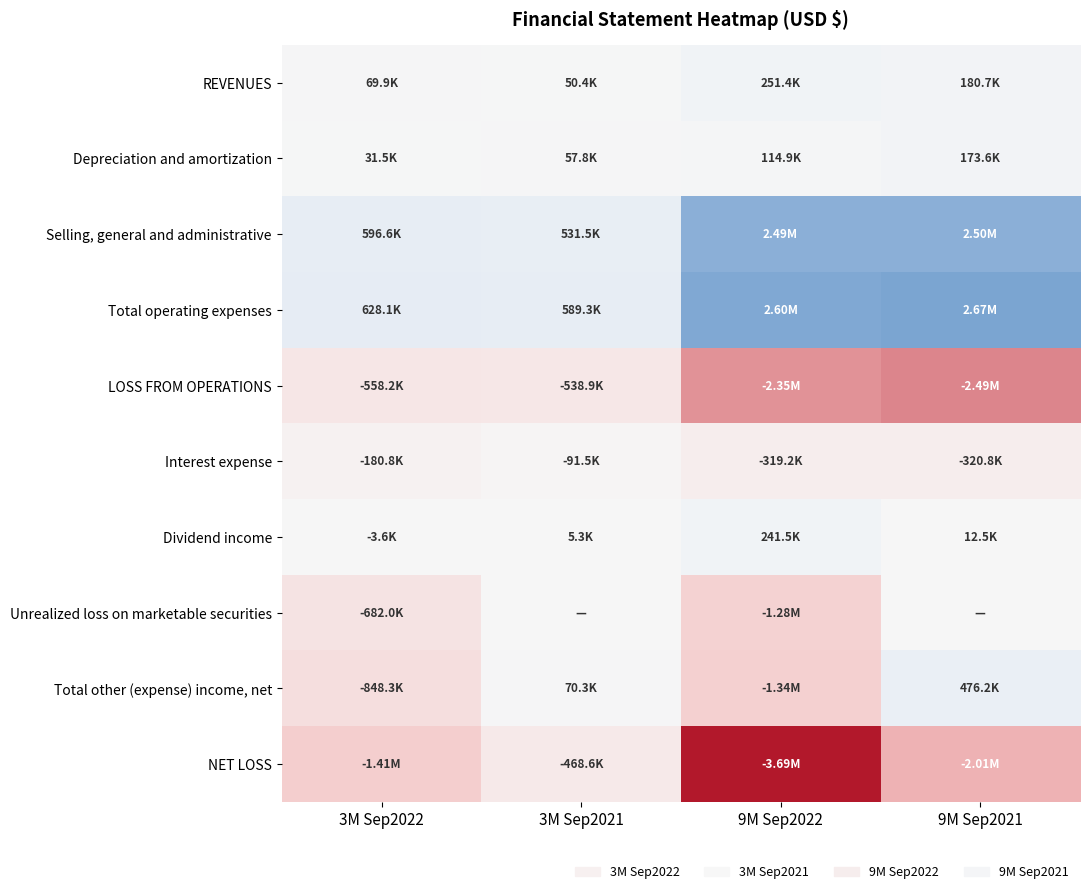

Reading left to right, transcribe all the data shown in this chart.

REVENUES: 3M Sep2022=69947	3M Sep2021=50397	9M Sep2022=251418	9M Sep2021=180682
Depreciation and amortization: 3M Sep2022=31474	3M Sep2021=57799	9M Sep2022=114891	9M Sep2021=173643
Selling, general and administrative: 3M Sep2022=596638	3M Sep2021=531504	9M Sep2022=2488500	9M Sep2021=2498164
Total operating expenses: 3M Sep2022=628112	3M Sep2021=589303	9M Sep2022=2603391	9M Sep2021=2671807
LOSS FROM OPERATIONS: 3M Sep2022=-558165	3M Sep2021=-538906	9M Sep2022=-2351973	9M Sep2021=-2491125
Interest expense: 3M Sep2022=-180773	3M Sep2021=-91521	9M Sep2022=-319247	9M Sep2021=-320799
Dividend income: 3M Sep2022=-3562	3M Sep2021=5293	9M Sep2022=241472	9M Sep2021=12515
Unrealized loss on marketable securities: 3M Sep2022=-681959	3M Sep2021=0	9M Sep2022=-1278939	9M Sep2021=0
Total other (expense) income, net: 3M Sep2022=-848274	3M Sep2021=70317	9M Sep2022=-1337112	9M Sep2021=476185
NET LOSS: 3M Sep2022=-1406439	3M Sep2021=-468589	9M Sep2022=-3689085	9M Sep2021=-2014940